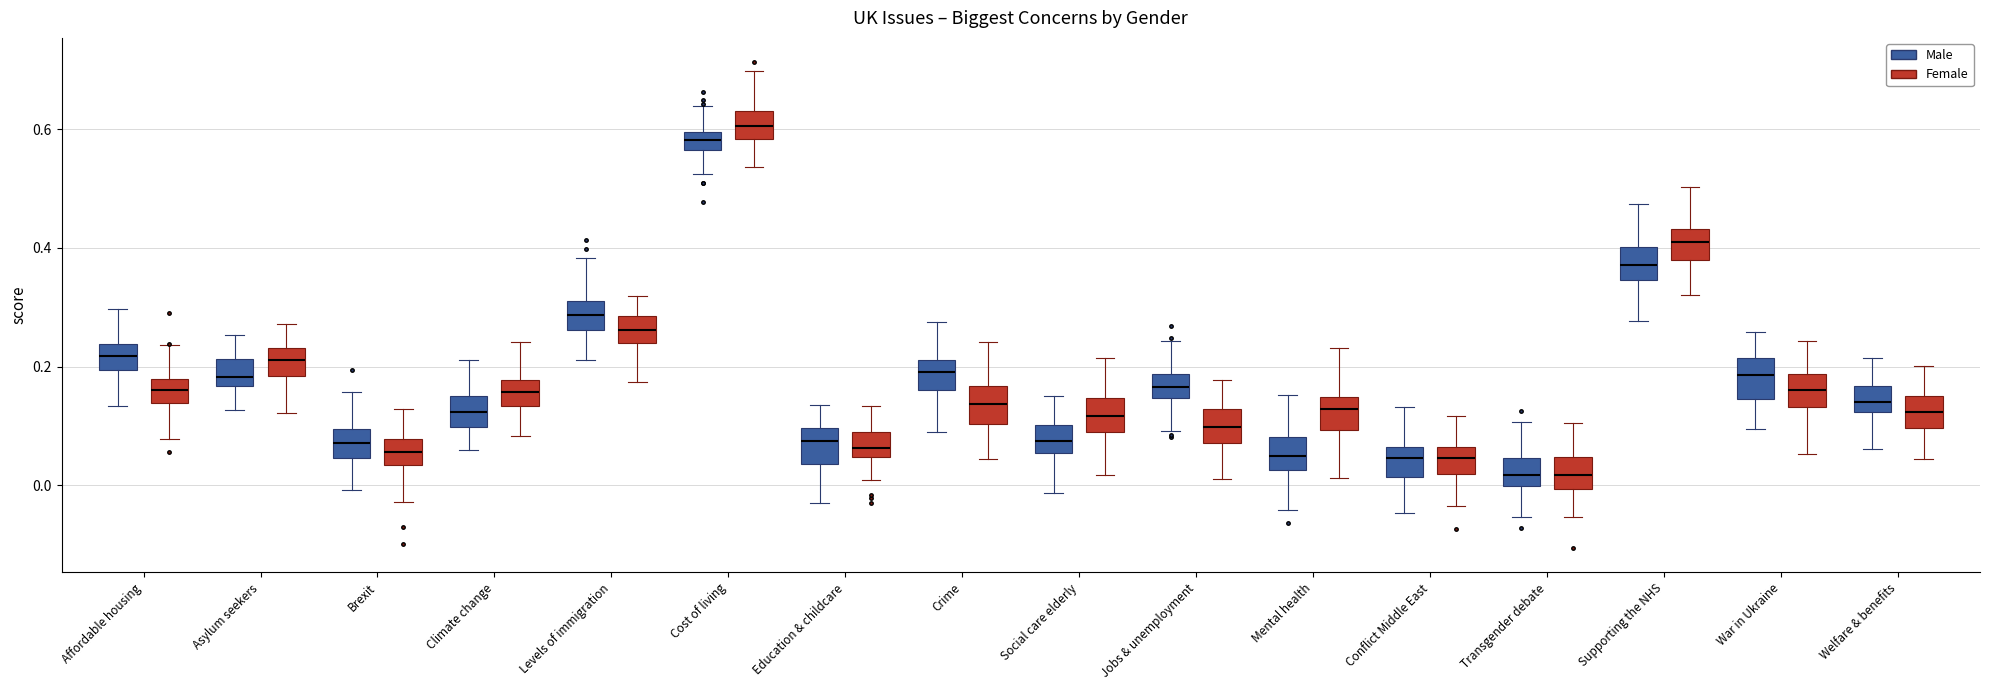

Which box has the highest median line?

Cost of living (Female)